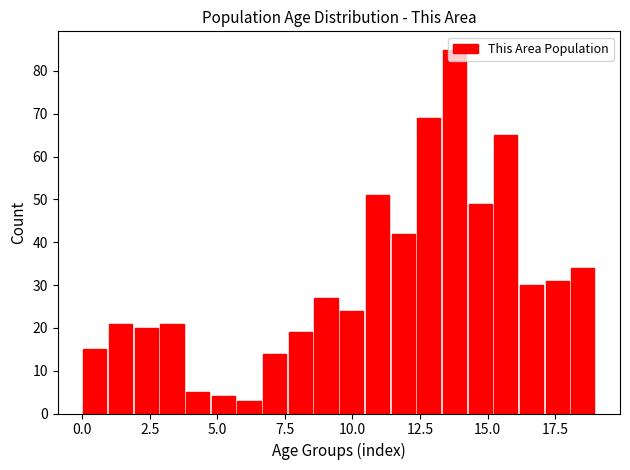

Read against the x-axis, roughly where is the centre of the tallest bar?

14.0